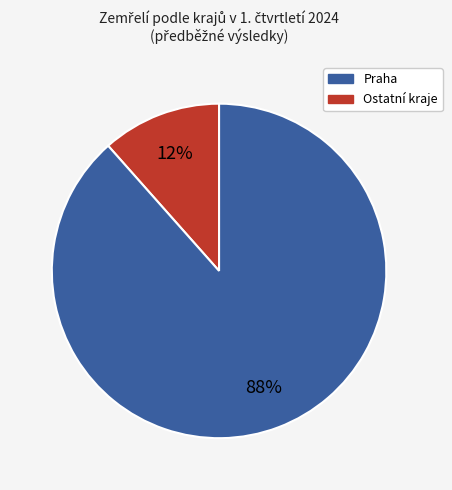

To the nearest percent, what is the average slice percentage?

50%